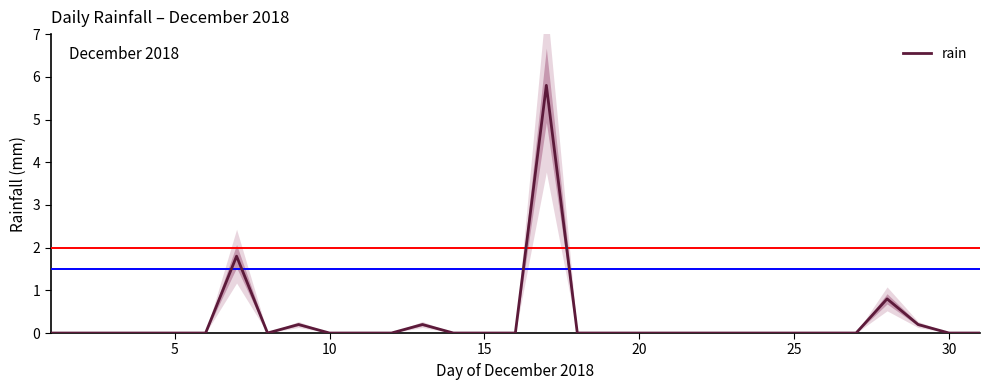

What is the greatest value displayed?

5.8